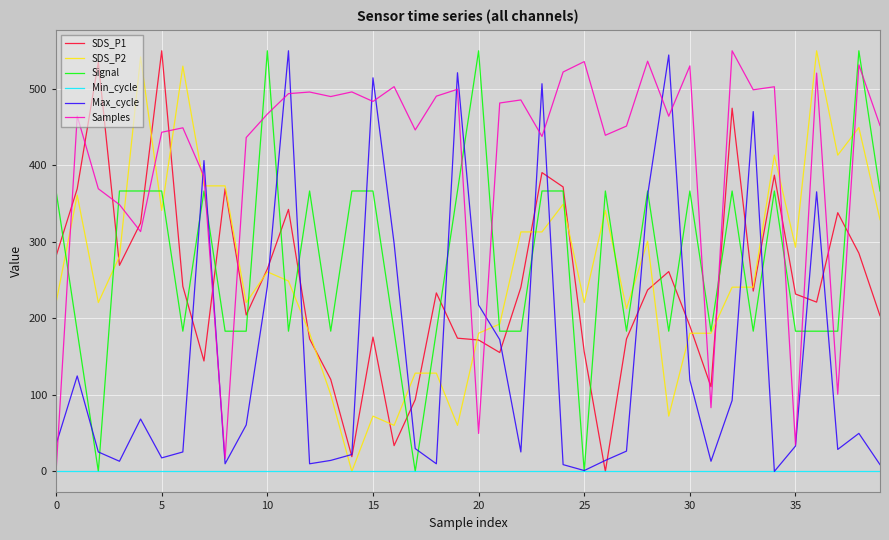

After their last crossing, which series has the higher values: SDS_P2 or Max_cycle?

SDS_P2